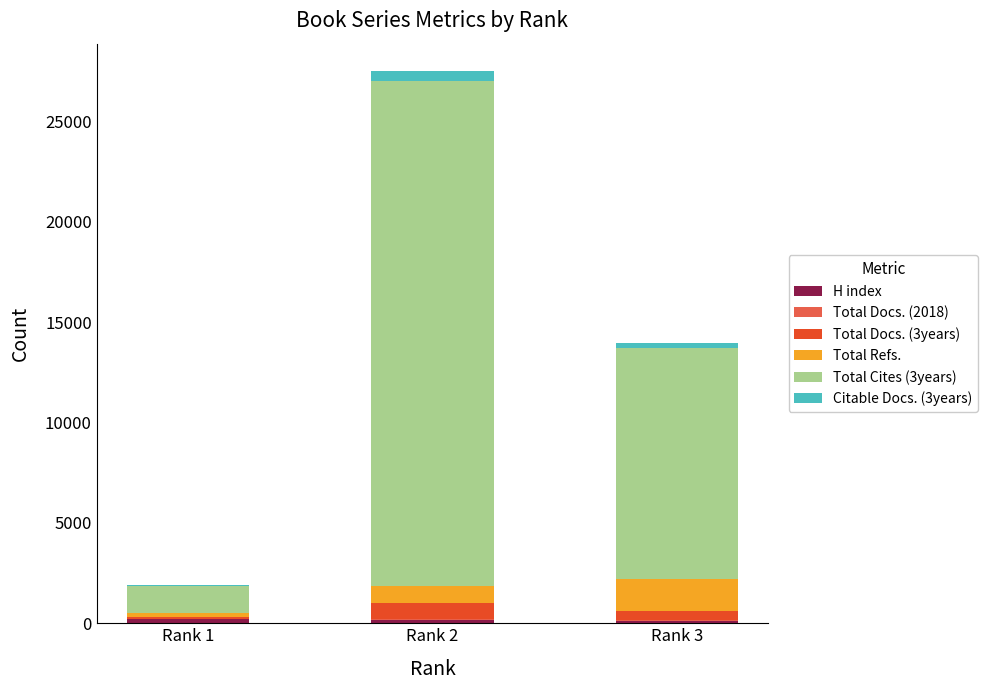

At which category is the sum across all series the highest?

Rank 2